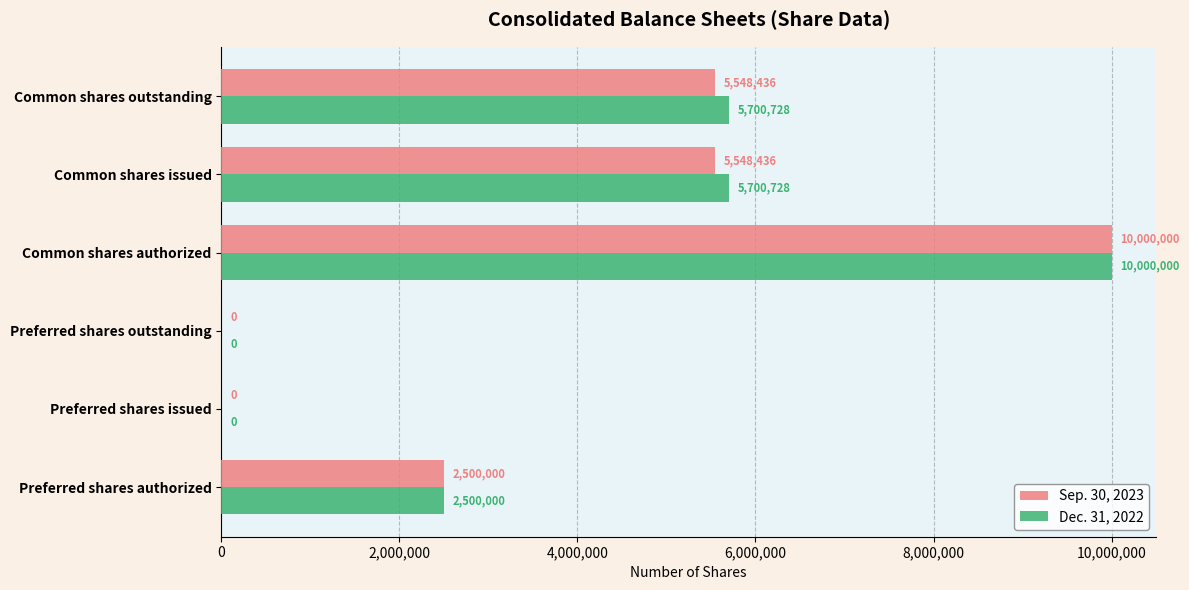

At which label does Sep. 30, 2023 reach its peak?

Common shares authorized